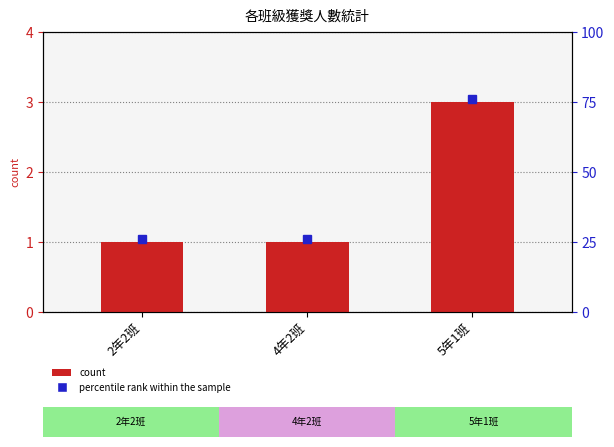

Count the values in the range 1 to 3.

3